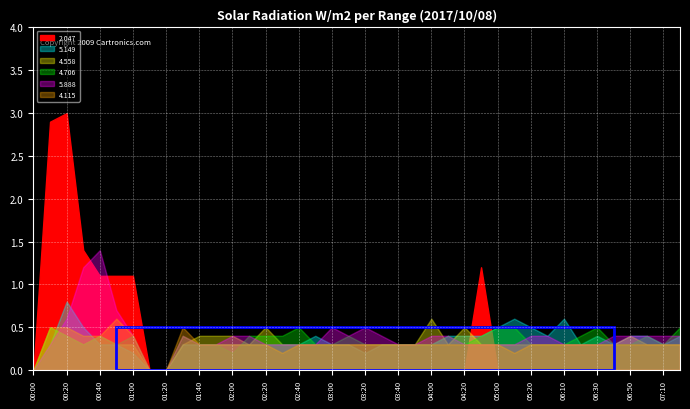

How many interior local valleys does the   5.149 series have?

7